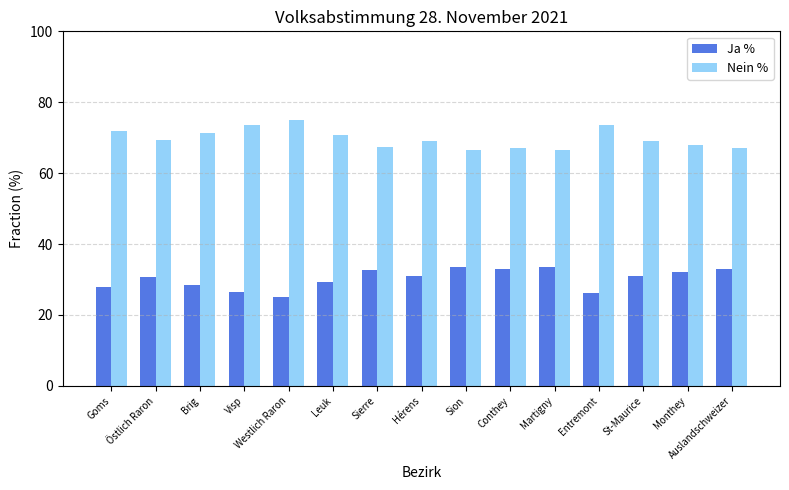

At how many categories does at least one series exceed 56?

15